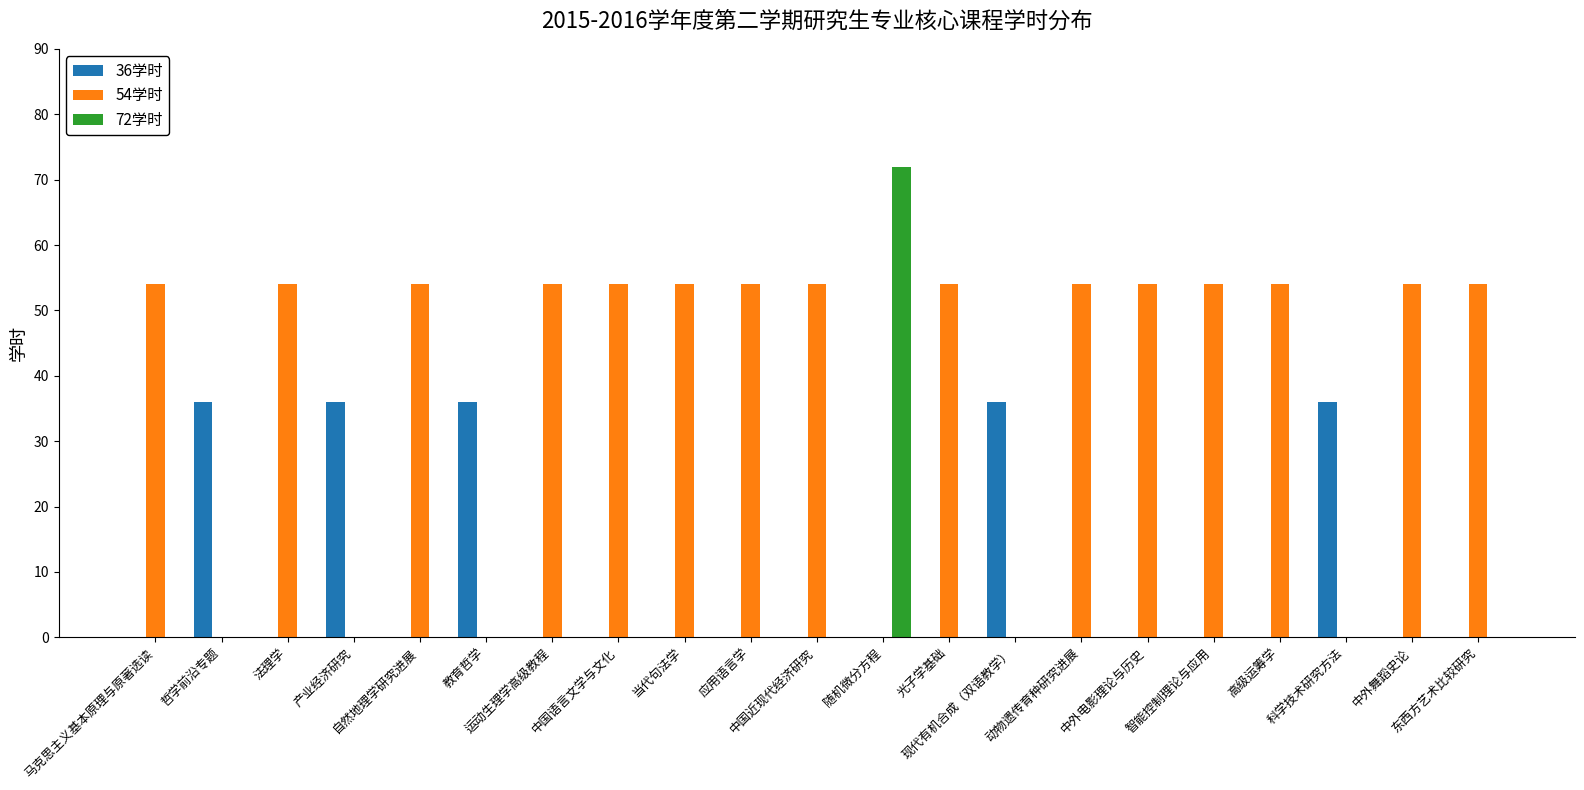

What is the total value across all series at 中国近现代经济研究?

54